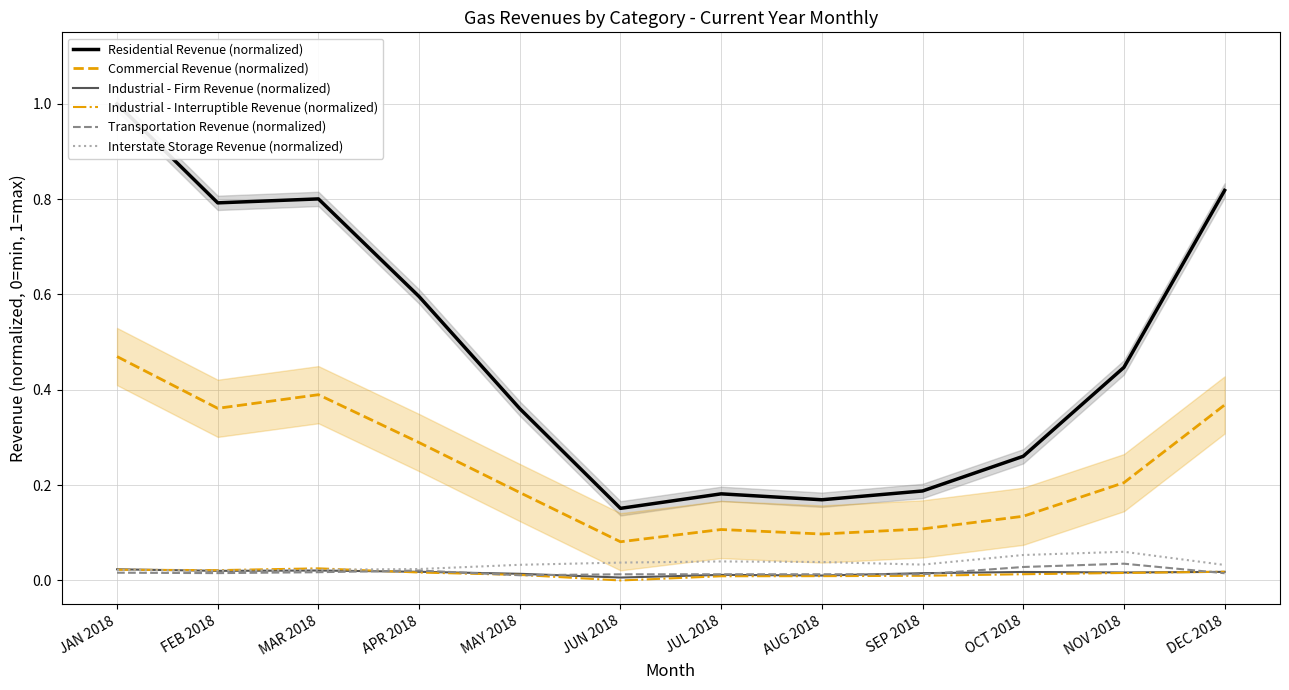

What position from the right is DEC 2018?

1